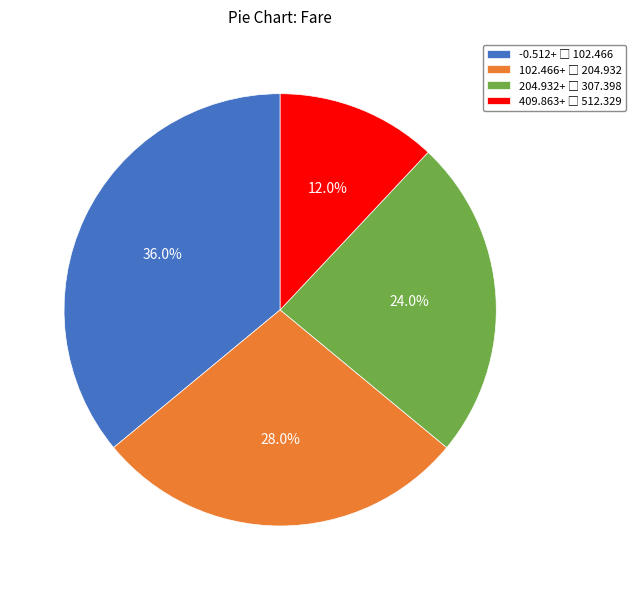

Is there any slice that represents more than half of the pie?

No